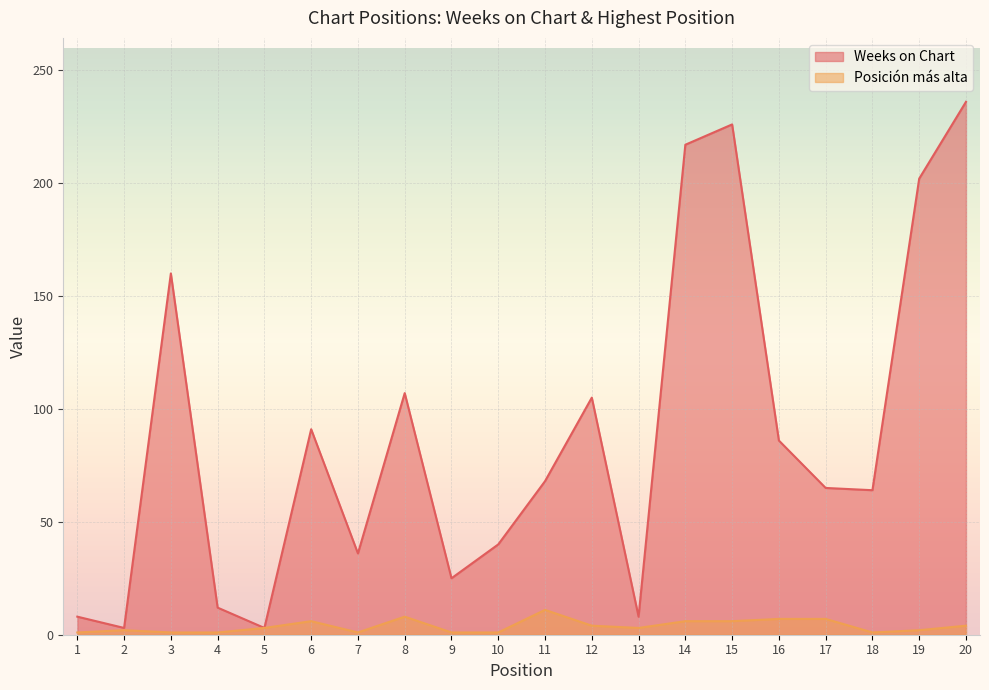

List the labels in order of Weeks on Chart value, largest first.

20, 15, 14, 19, 3, 8, 12, 6, 16, 11, 17, 18, 10, 7, 9, 4, 1, 13, 2, 5